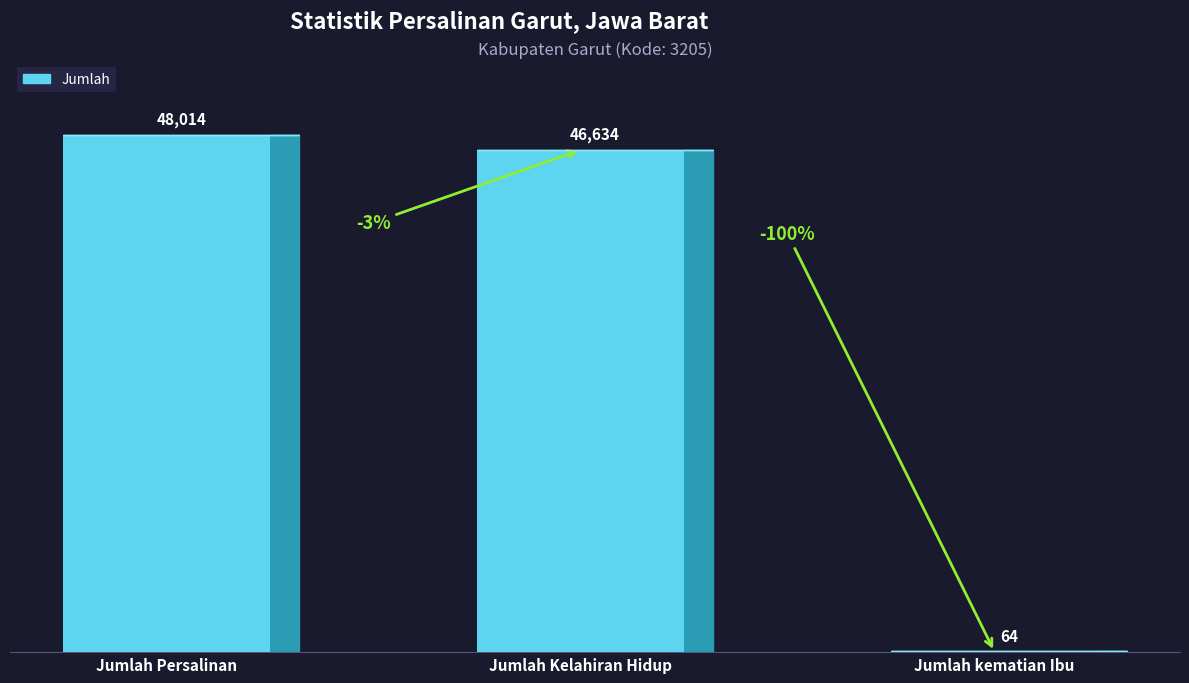

Is it true that the value at Jumlah Kelahiran Hidup is 46634?

True